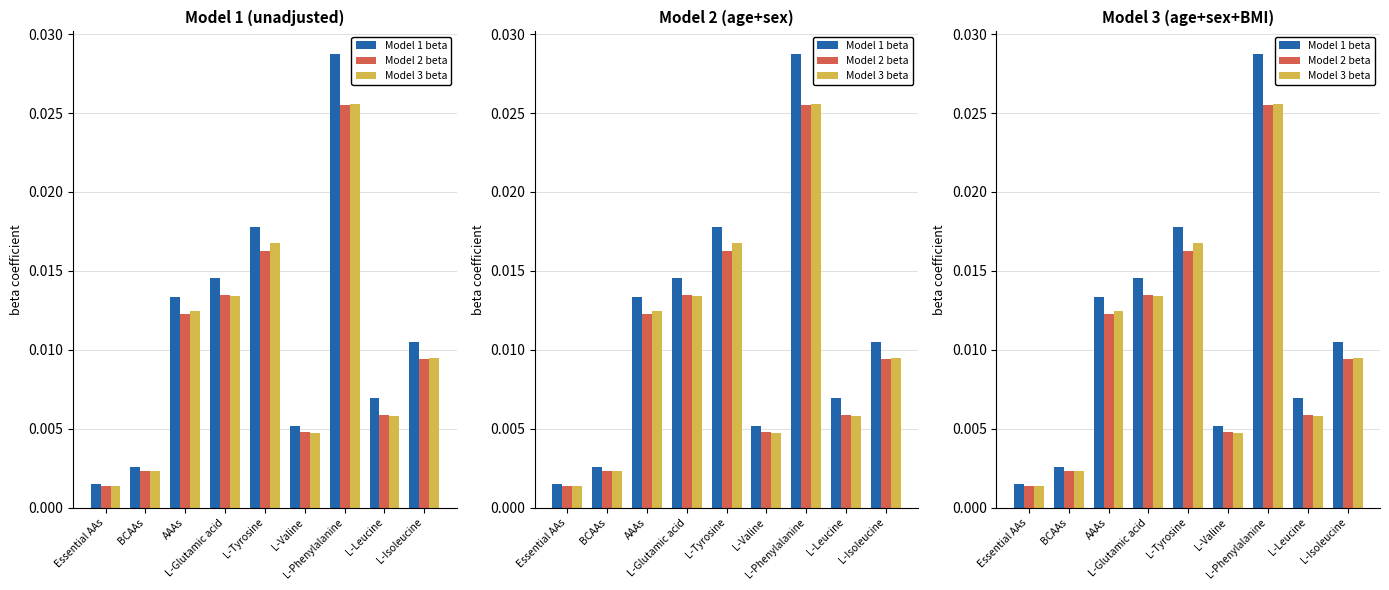

The Model 1 beta series shows 0.0 at L-Valine. True or false?

True